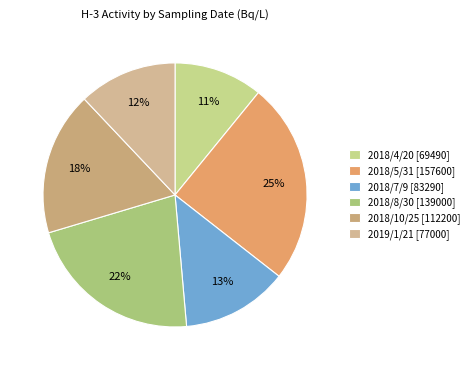

Does 2019/1/21 represent more than half of the total?

No